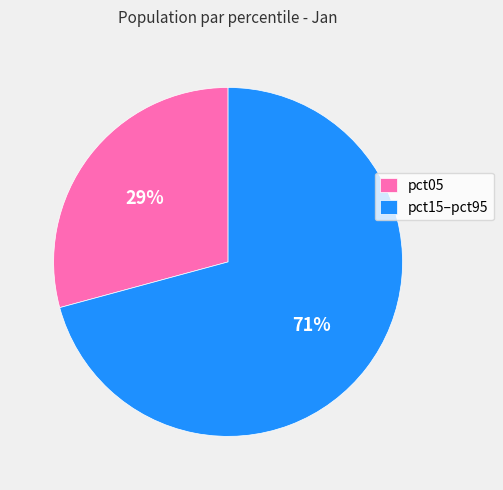

Which slice is the smallest?

pct05